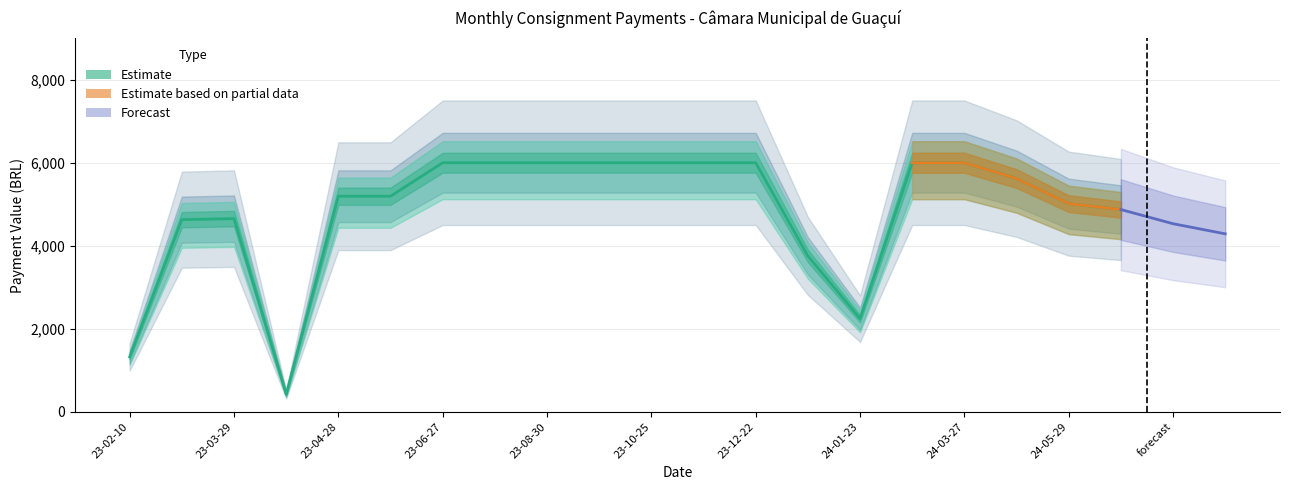

Rank the categories by value from lowest to highest.

2023-04-03, 2023-02-10, 2024-01-23, 2023-12-28, 2023-02-28, 2023-03-29, 2024-06-26, 2024-05-29, 2023-04-28, 2023-05-31, 2024-04-25, 2023-06-27, 2023-07-28, 2023-08-30, 2023-09-27, 2023-10-25, 2023-11-28, 2023-12-22, 2024-02-27, 2024-03-27